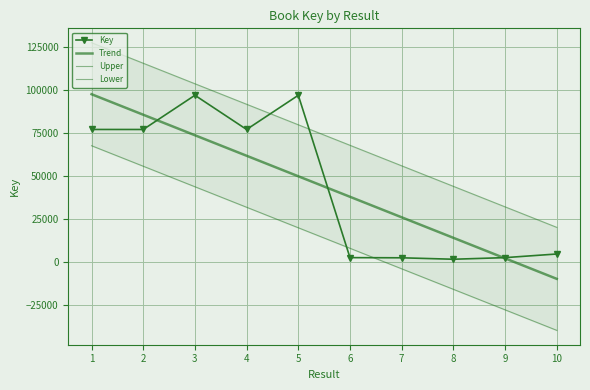

True or false: Key has a value of 1379.0 at 8.

True